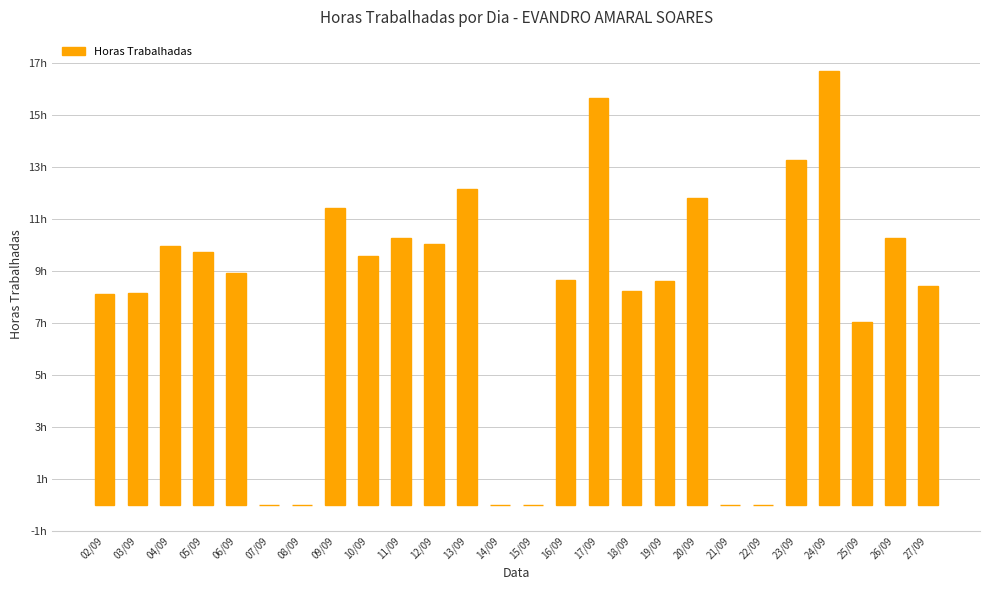

List the labels in order of value, smallest first.

07/09, 08/09, 14/09, 15/09, 21/09, 22/09, 25/09, 02/09, 03/09, 18/09, 27/09, 19/09, 16/09, 06/09, 10/09, 05/09, 04/09, 12/09, 11/09, 26/09, 09/09, 20/09, 13/09, 23/09, 17/09, 24/09